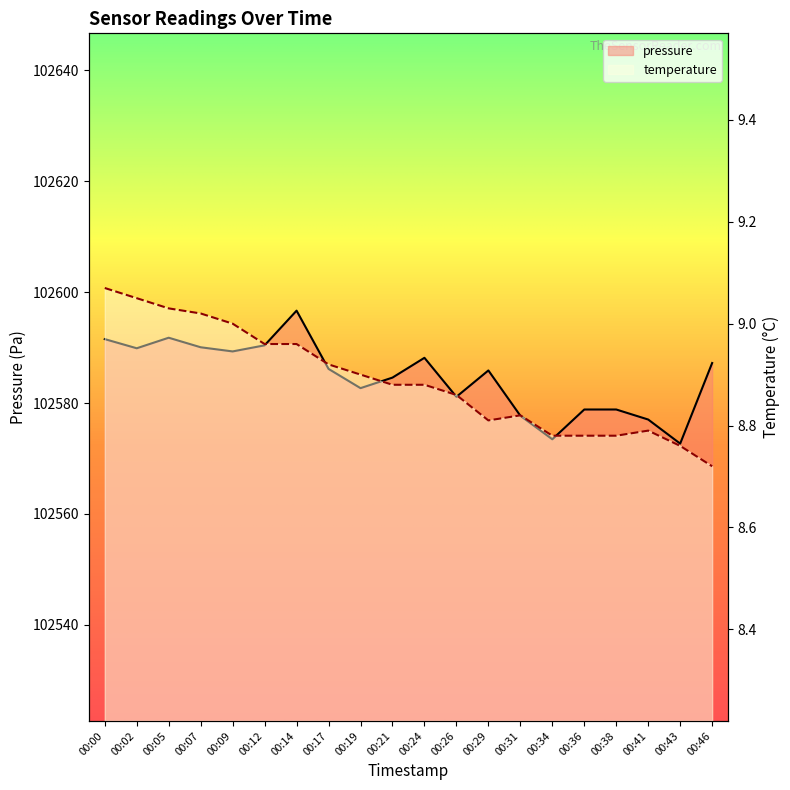

What are all the series names shown in the legend?

pressure, temperature